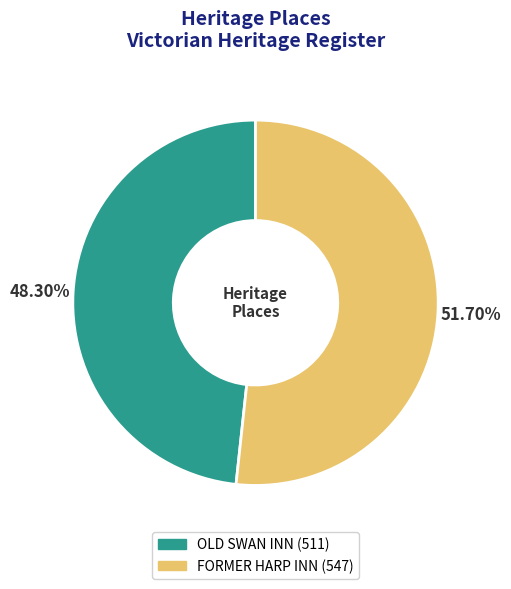

Between FORMER HARP INN and OLD SWAN INN, which is larger?

FORMER HARP INN